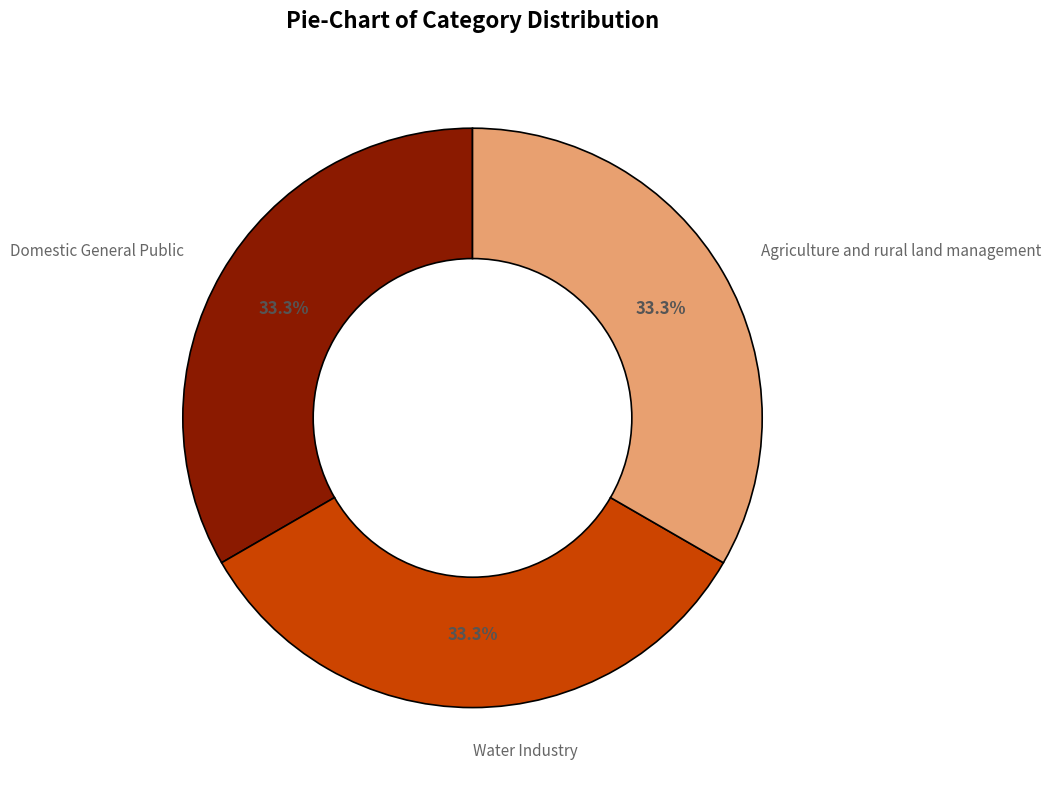

Does any single category account for the majority?

No